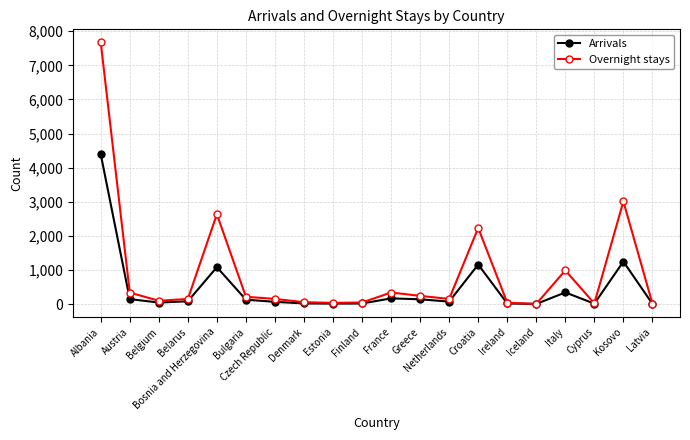

How many values in the Arrivals series are below 82?

10